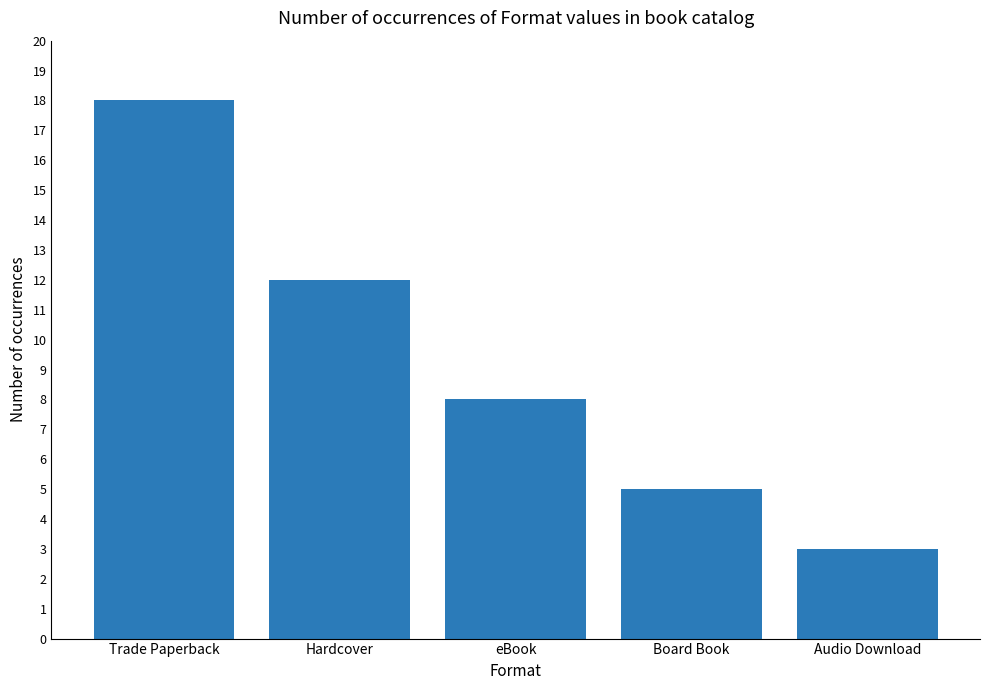

What is the difference between the maximum and minimum values?

15